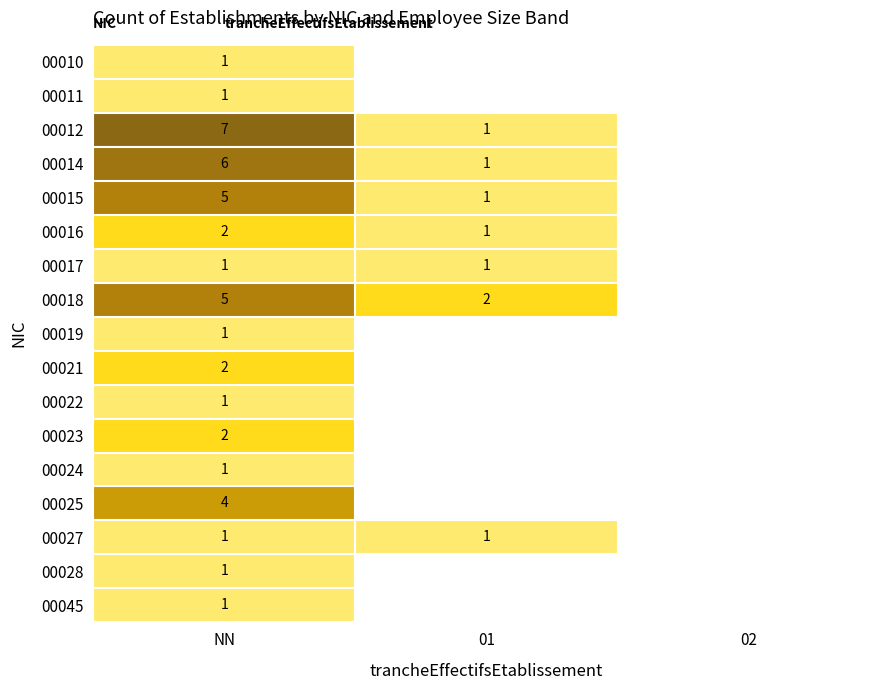

What is the spread (max minus min) of values at NN?

6